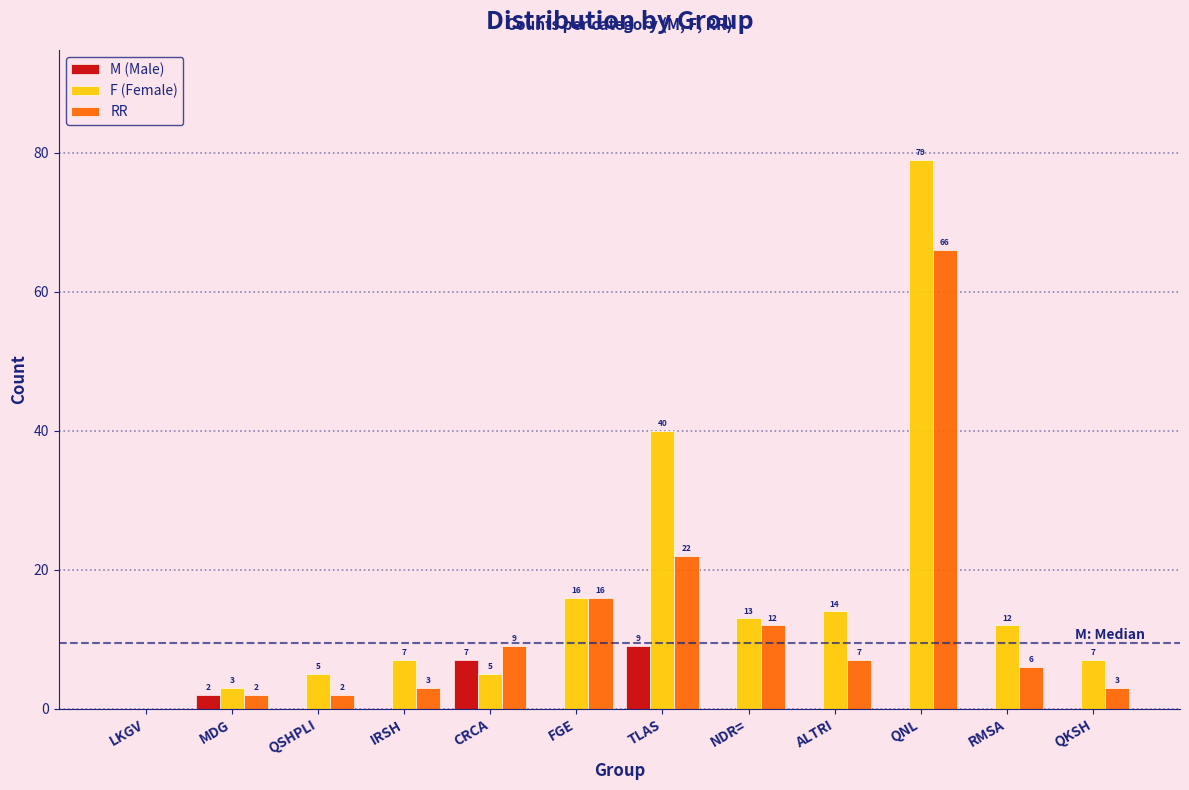

Reading left to right, transcribe all the data shown in this chart.

M (Male): LKGV=0	MDG=2	QSHPLI=0	IRSH=0	CRCA=7	FGE=0	TLAS=9	NDR==0	ALTRI=0	QNL=0	RMSA=0	QKSH=0
F (Female): LKGV=0	MDG=3	QSHPLI=5	IRSH=7	CRCA=5	FGE=16	TLAS=40	NDR==13	ALTRI=14	QNL=79	RMSA=12	QKSH=7
RR: LKGV=0	MDG=2	QSHPLI=2	IRSH=3	CRCA=9	FGE=16	TLAS=22	NDR==12	ALTRI=7	QNL=66	RMSA=6	QKSH=3